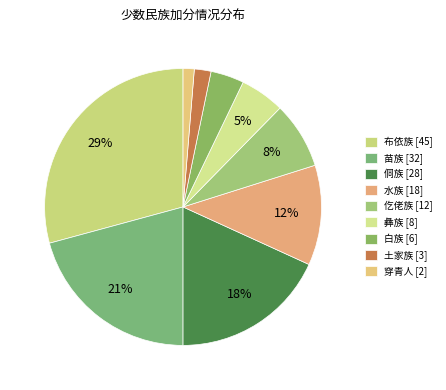

Count the number of slices in the pie.

9